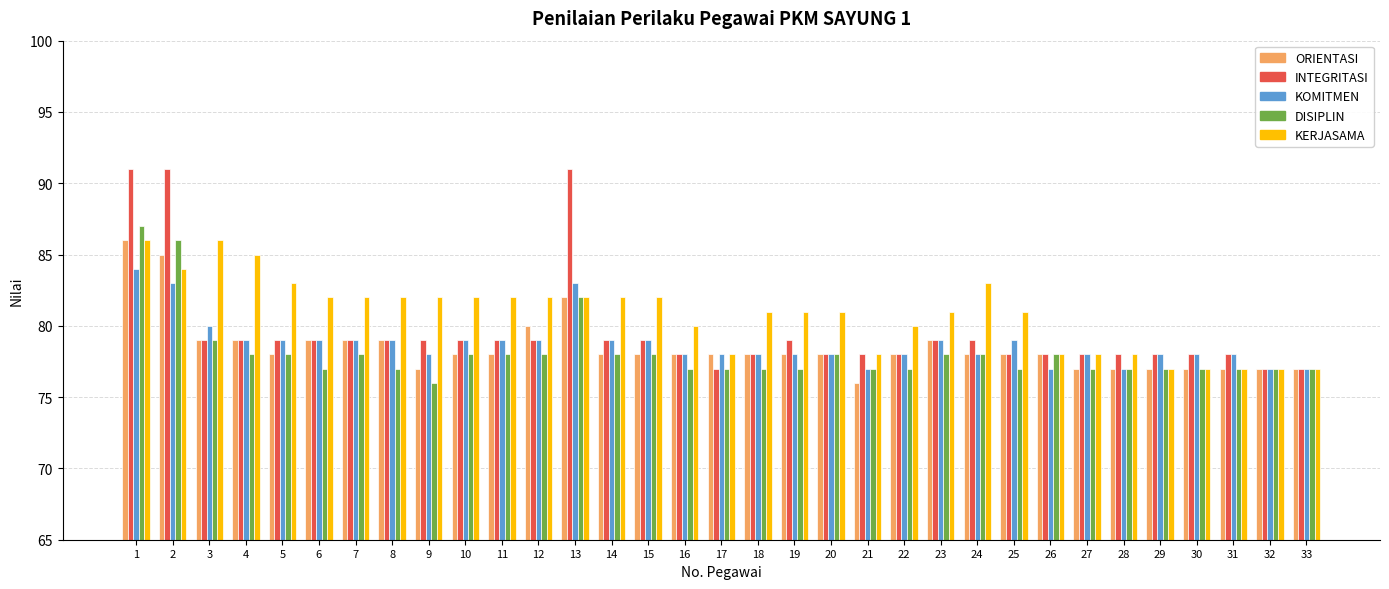

What is the greatest value displayed?

91